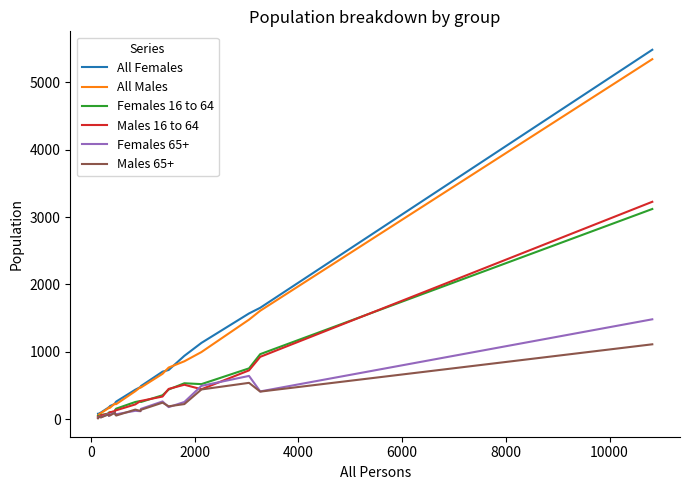

What is the maximum value shown in the chart?

5482